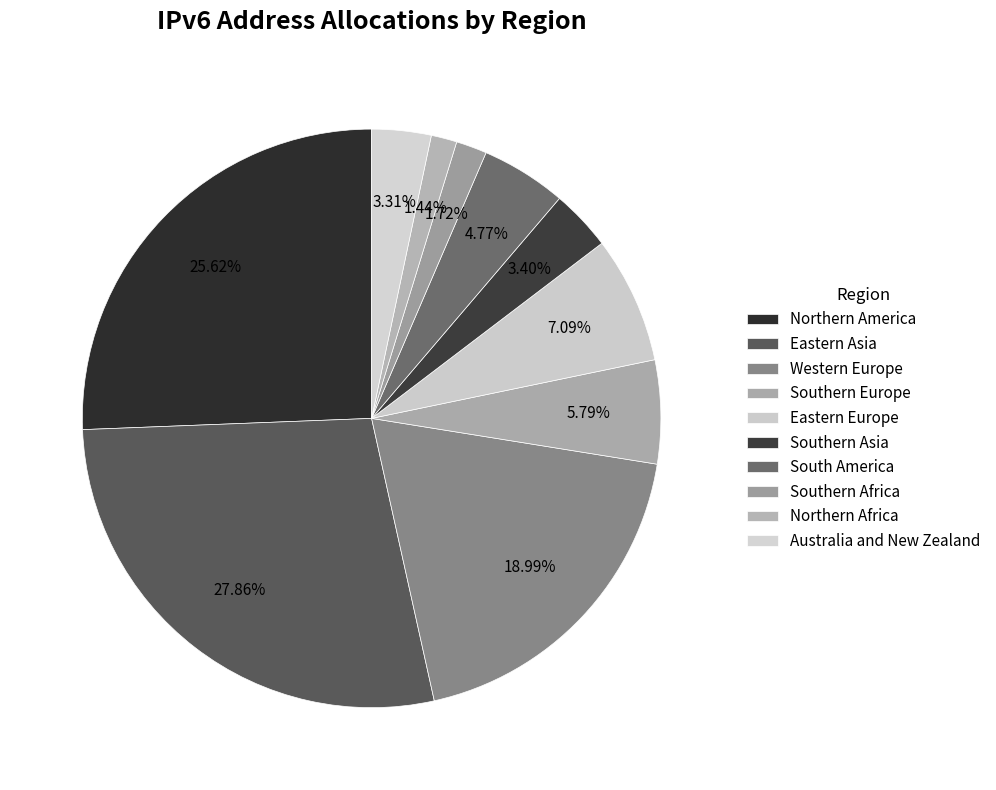

How many slices are in this pie chart?

10